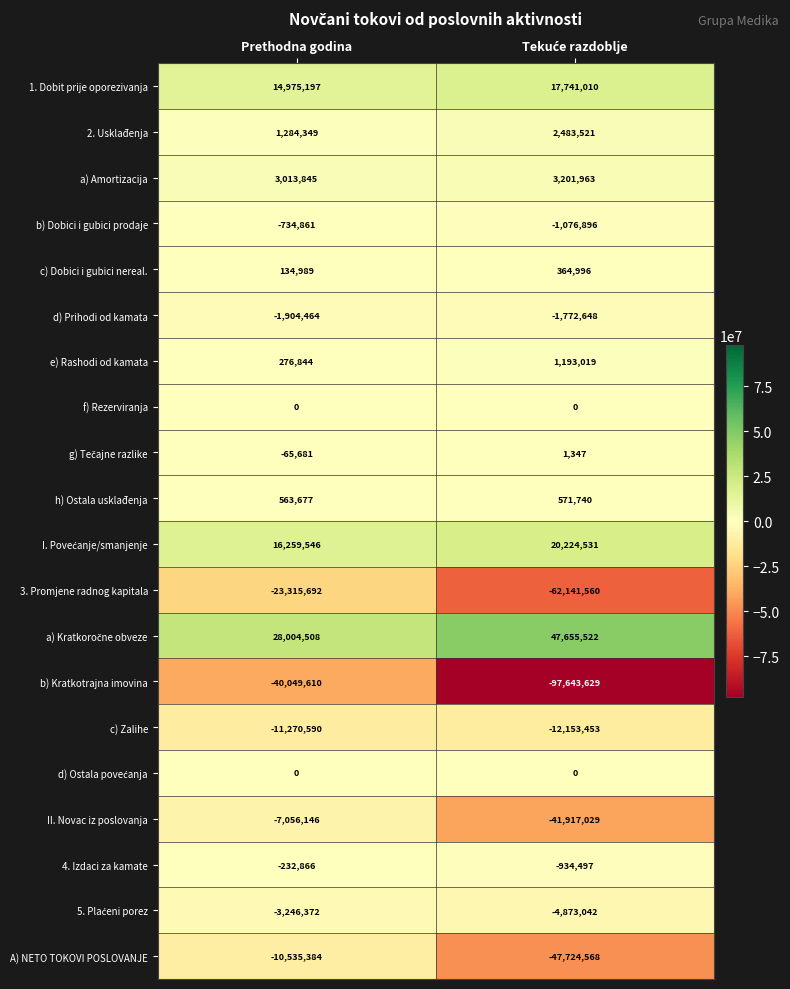

Read the c) Dobici i gubici nereal. value at Prethodna godina.

134989